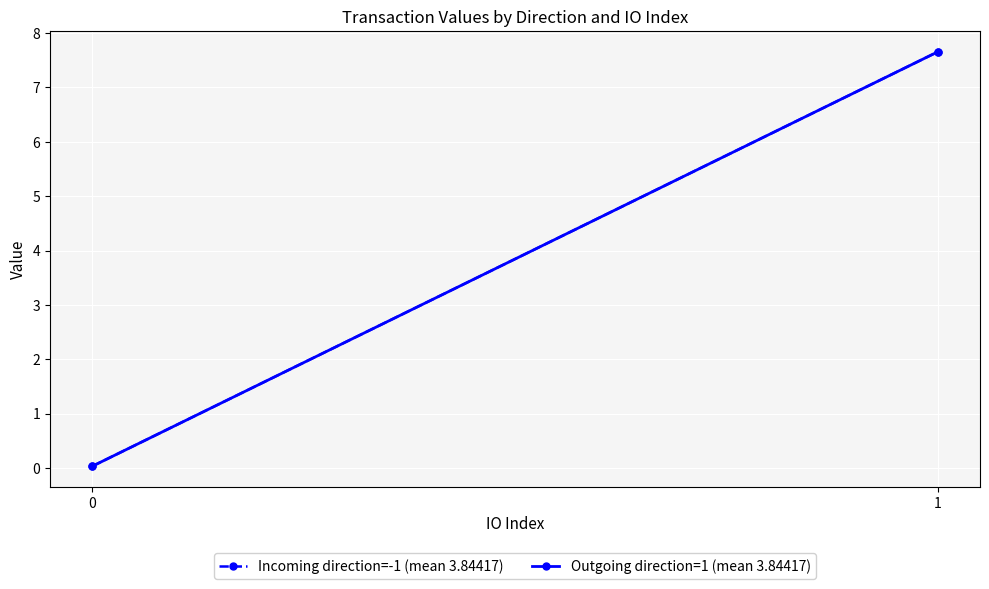

Which has a higher value, 1 or 0?

1